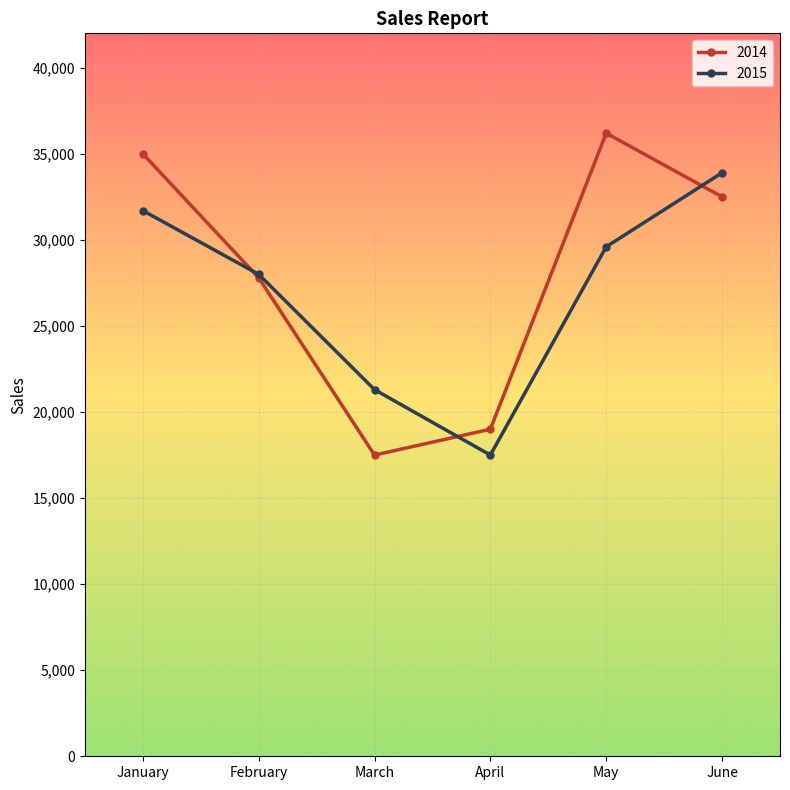

Reading left to right, what are all the values shown in this chart?

2014: 35000	27800	17500	19000	36200	32500
2015: 31700	28000	21300	17500	29600	33900